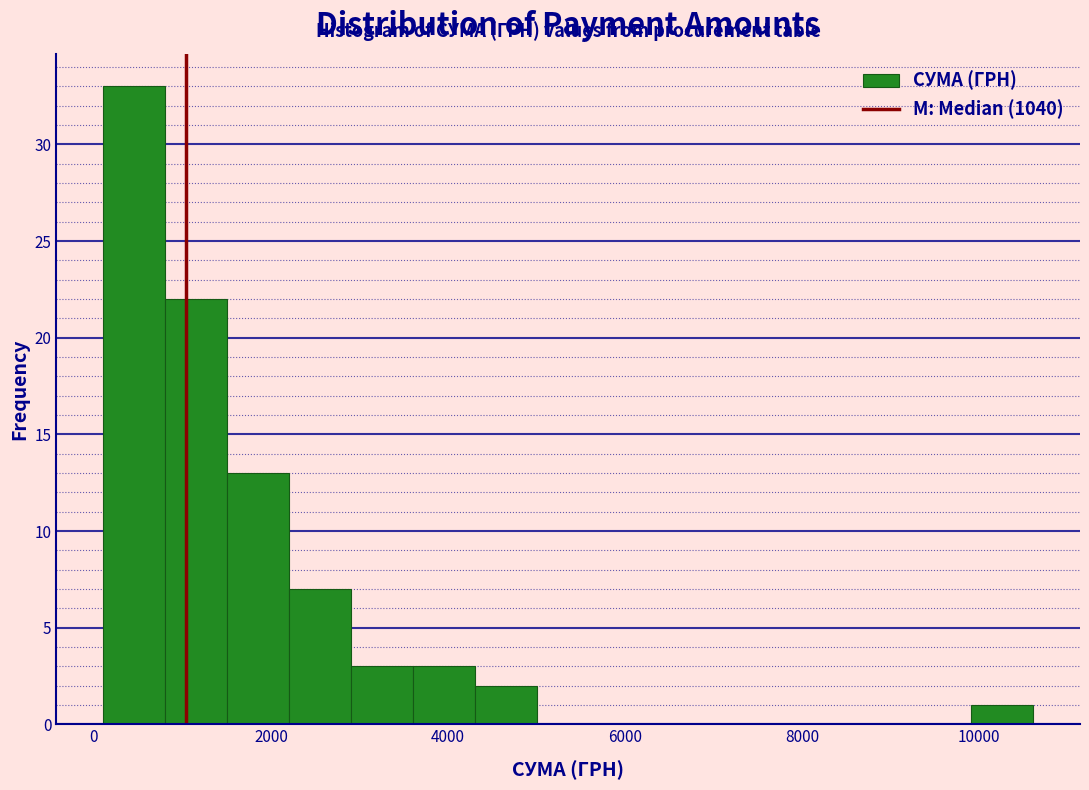

Read against the x-axis, roughly where is the centre of the tallest bar?

400